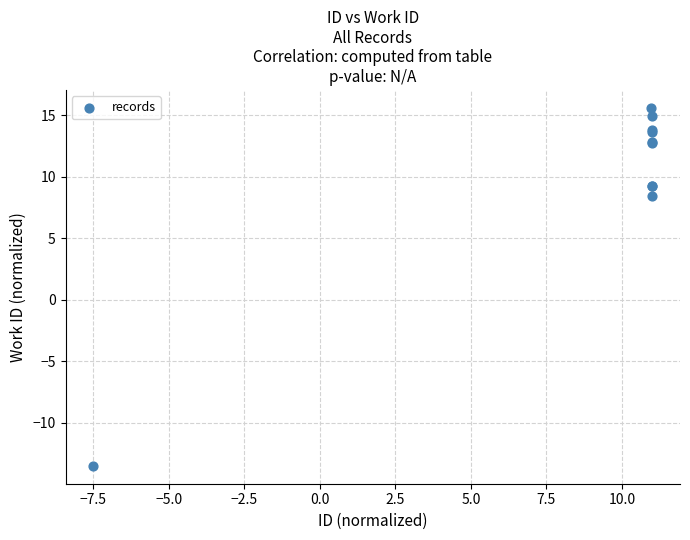

What Y value in the scatter plot is closest to 1?

8.5